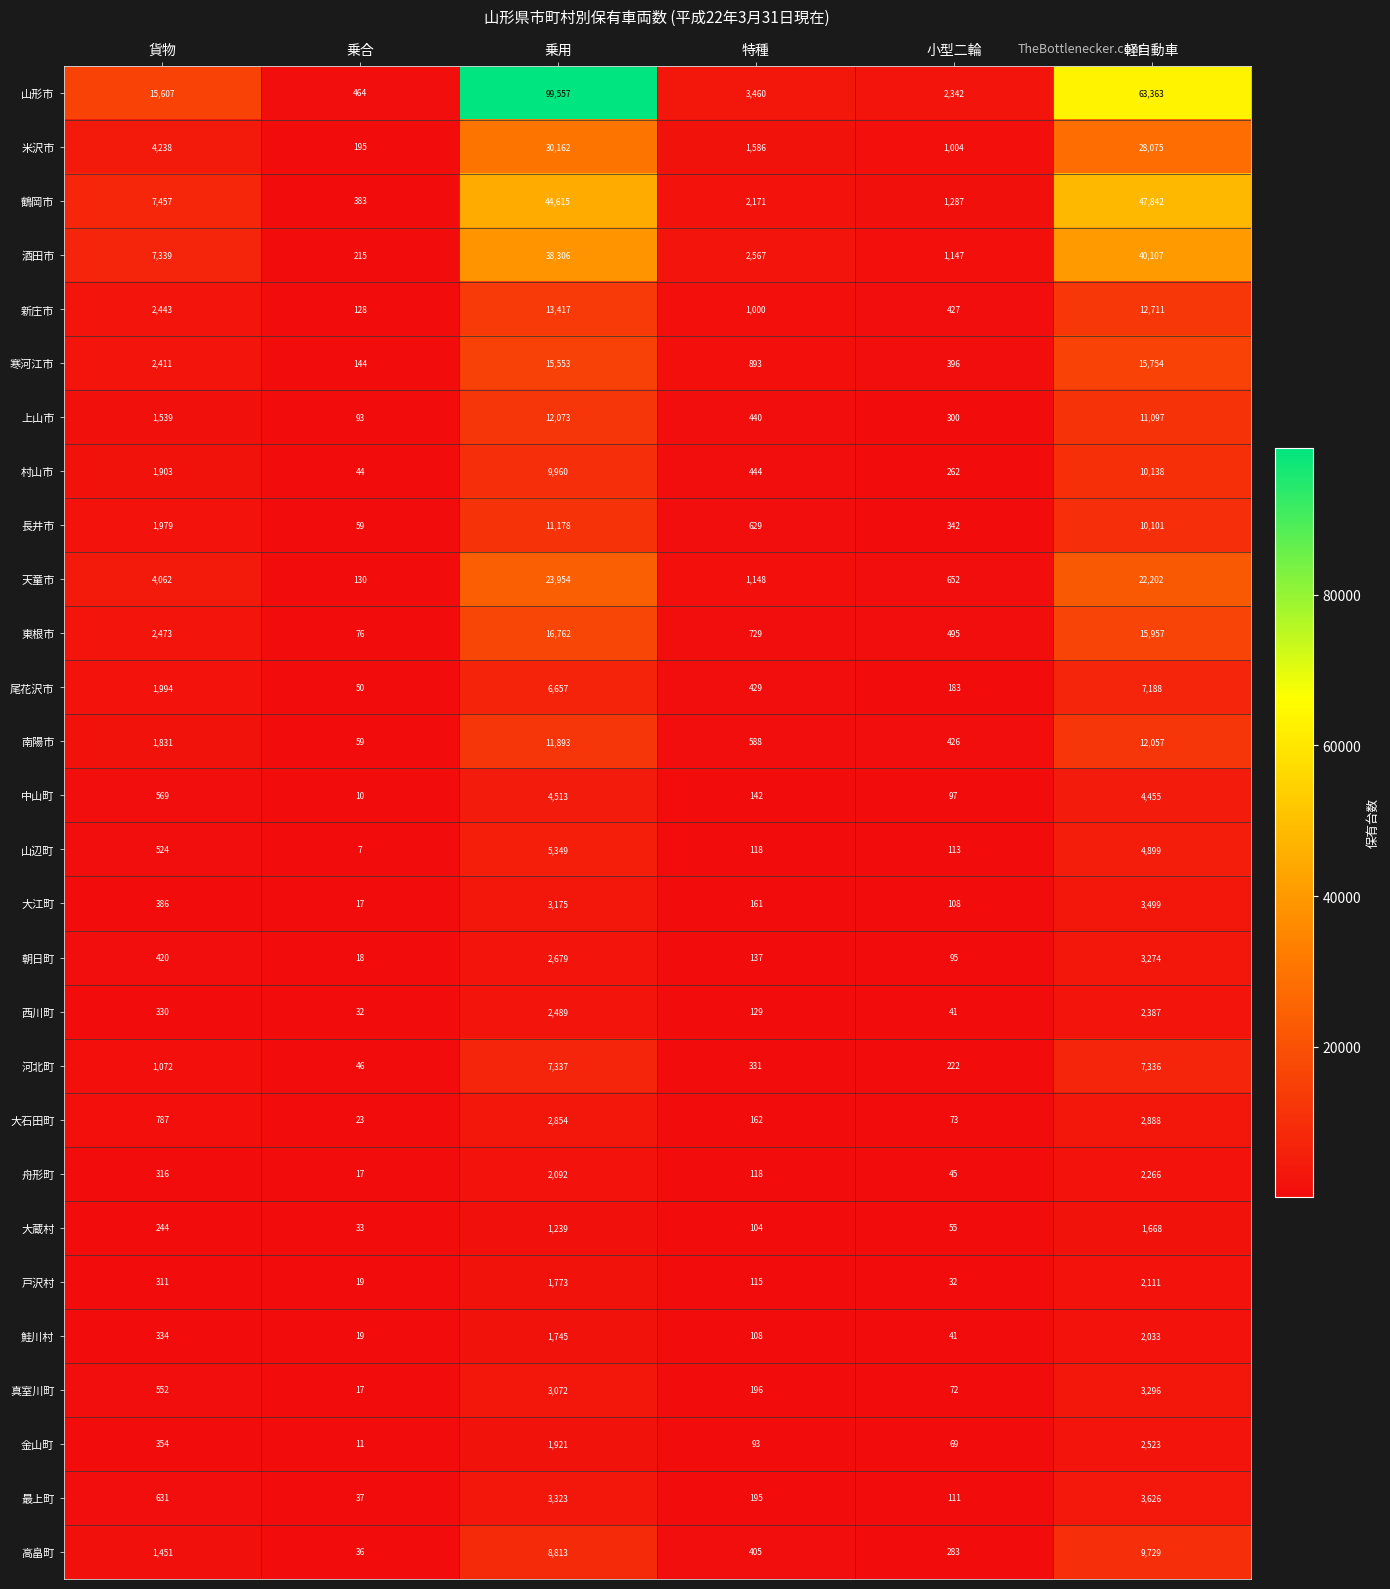

What is the maximum value shown in the chart?

99557